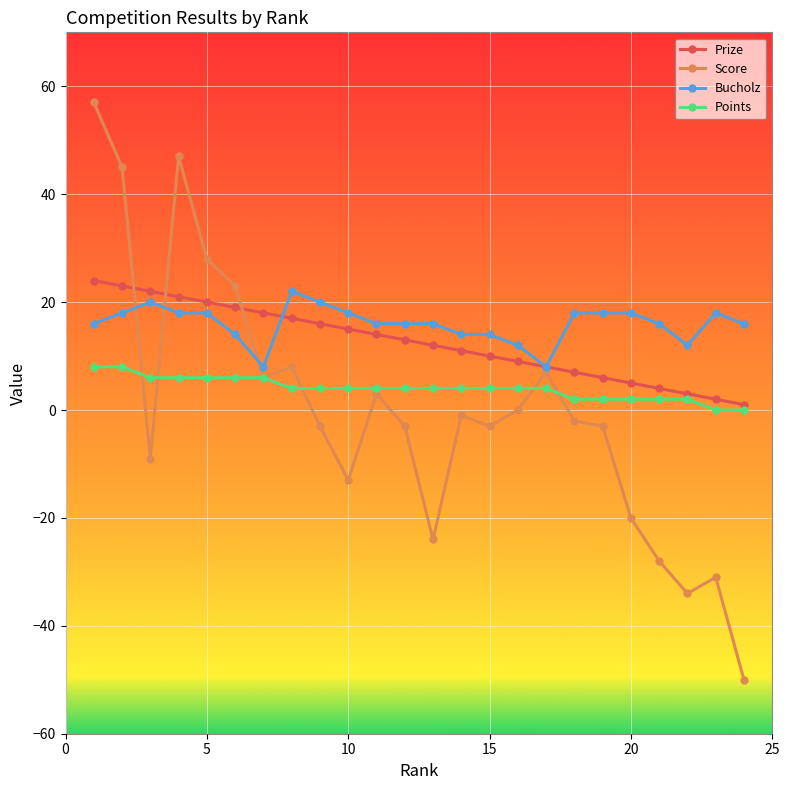

True or false: Score has more than 0 interior local peaks.

True